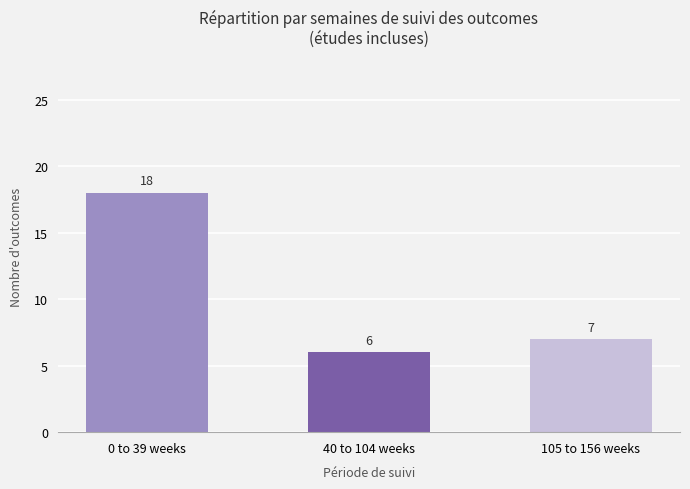

What is the ratio of the value at 105 to 156 weeks to the value at 0 to 39 weeks?

0.4